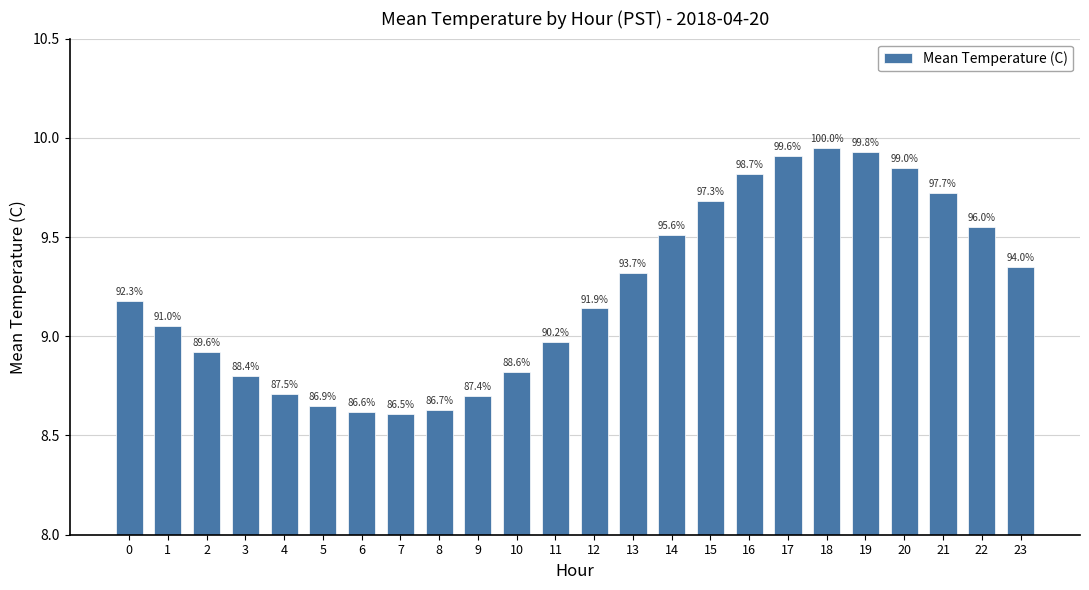

What is the maximum value shown in the chart?

9.9